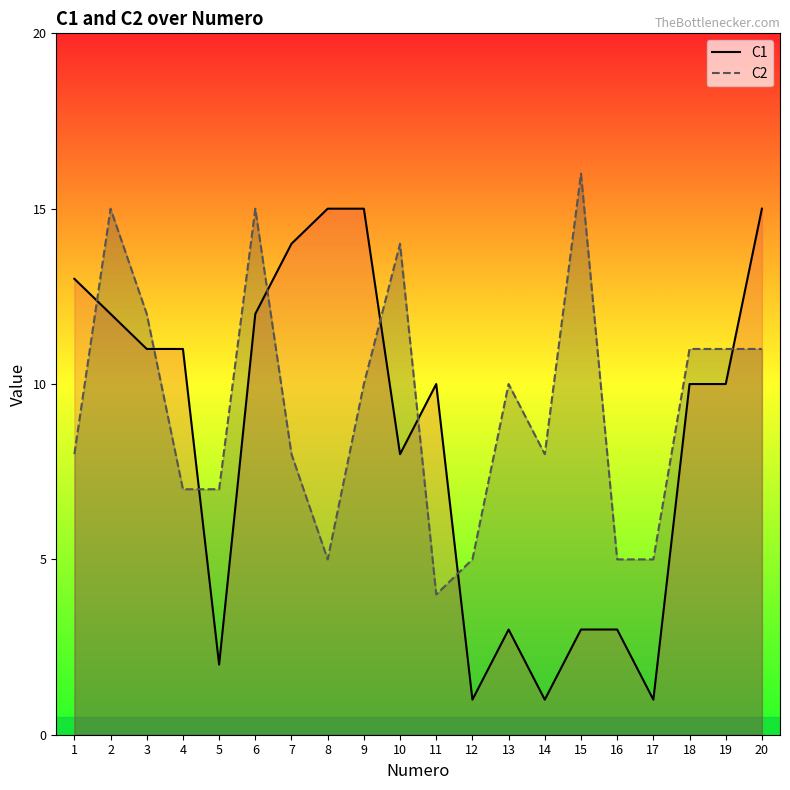

After their last crossing, which series has the higher values: C1 or C2?

C1